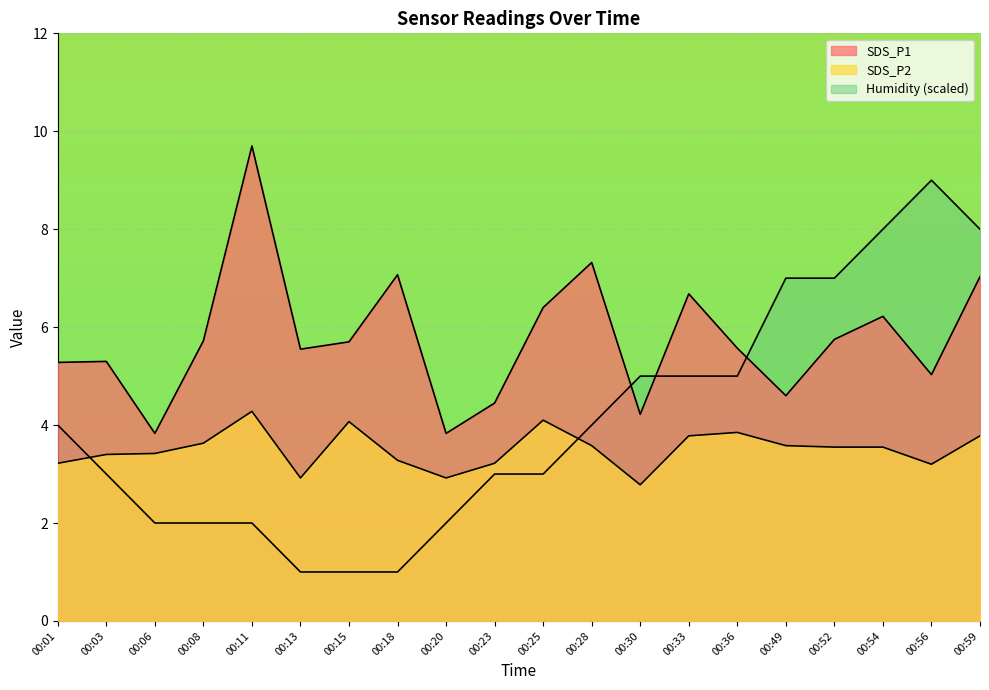

What is the value of the Humidity point at the 1st from the left?

4.0